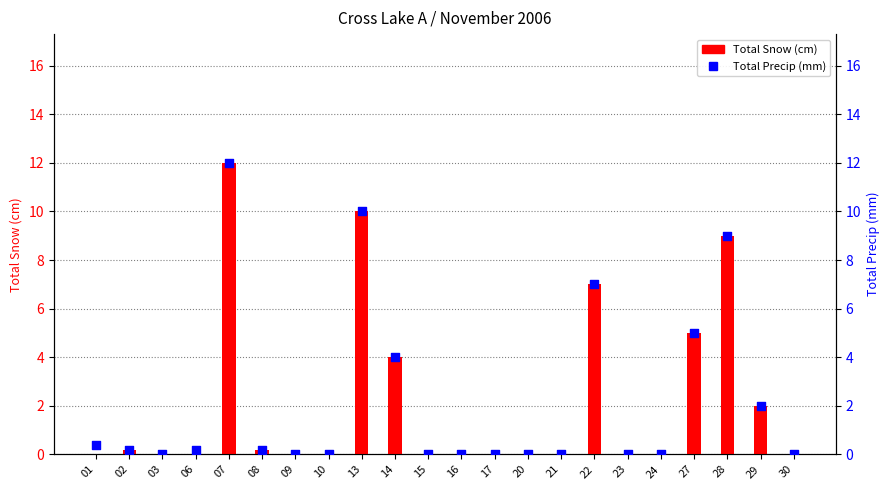

Which series reaches the maximum Y coordinate?

Total Snow (cm)